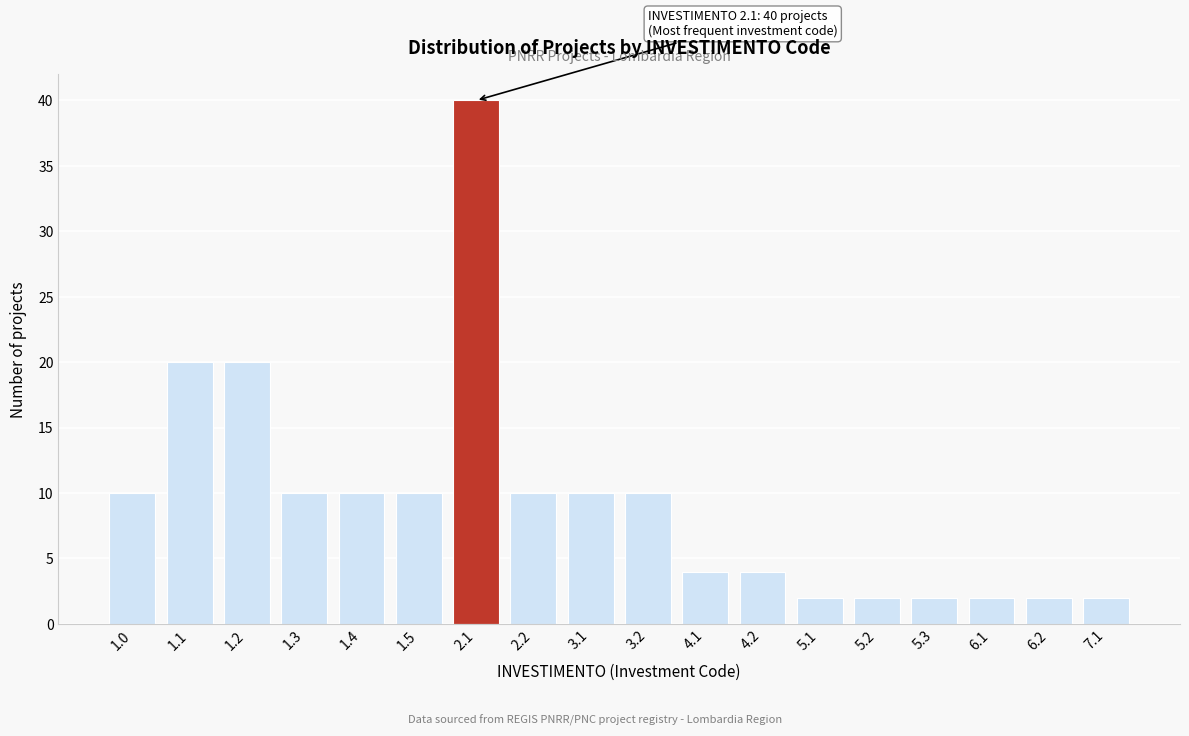

Reading right to left, what are all the values shown in this chart?

2	2	2	2	2	2	4	4	10	10	10	40	10	10	10	20	20	10